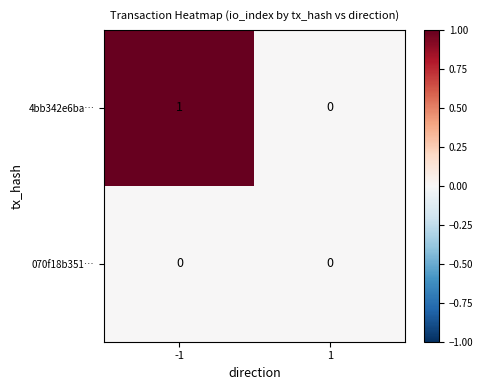

Rank the series by their average value, from lowest to highest.

070f18b351…, 4bb342e6ba…